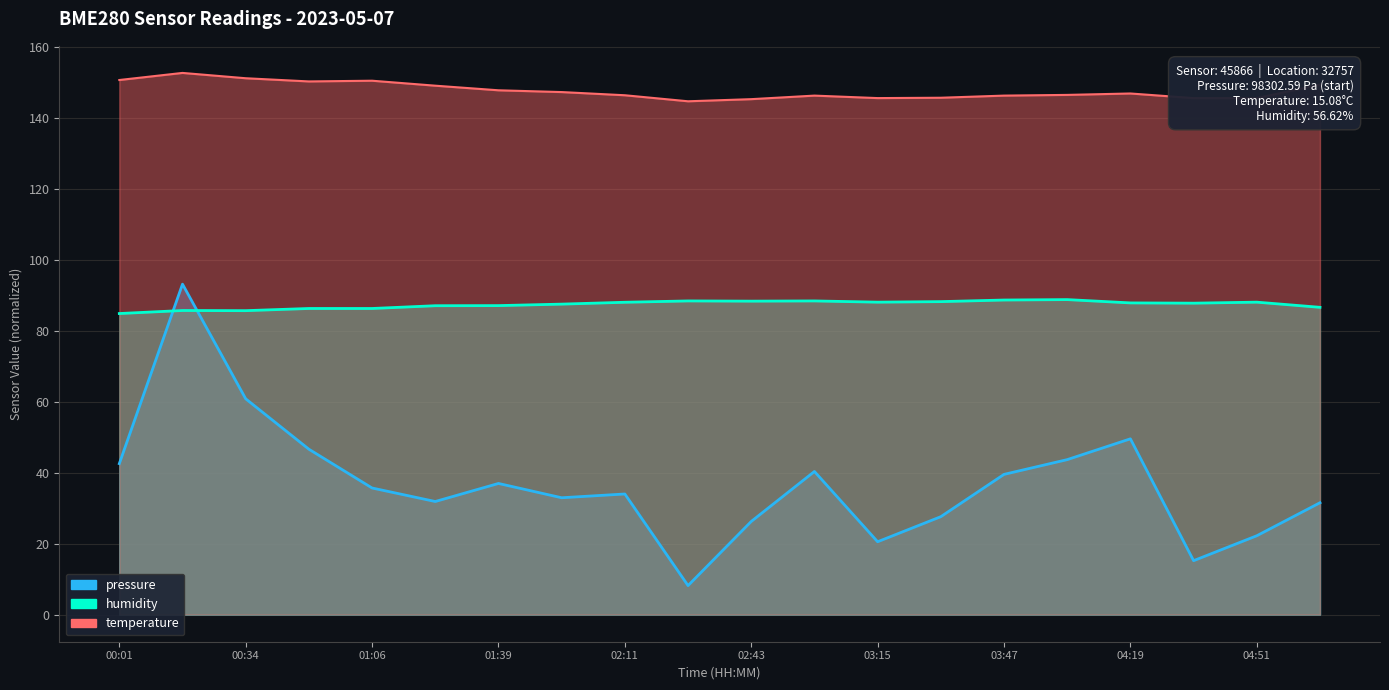

What is the difference between the second highest and minimum values in the pressure series?

52.7